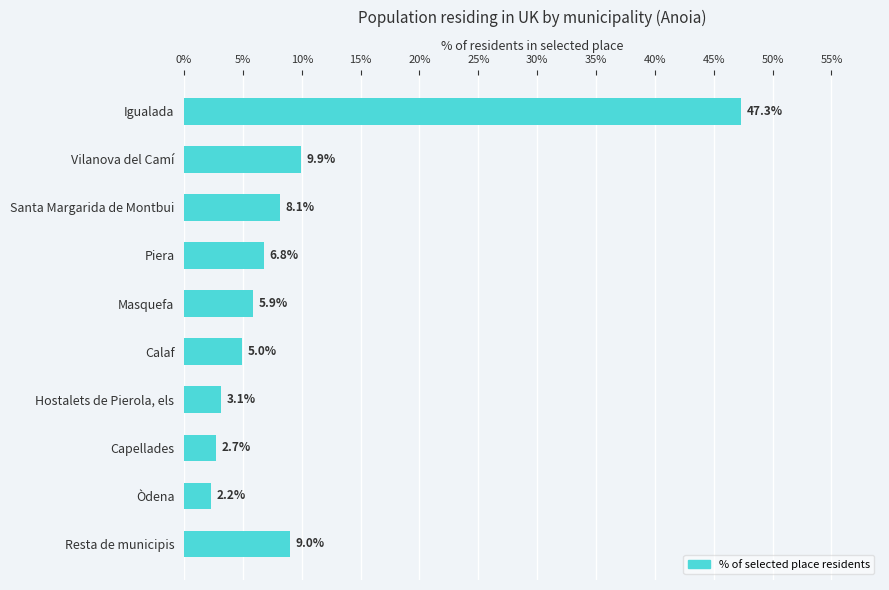

True or false: the data shows 5.9 at Masquefa.

True